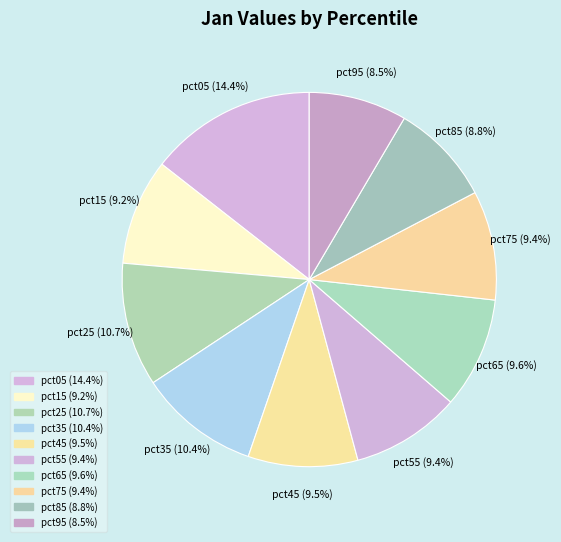

Between pct95 and pct65, which is larger?

pct65